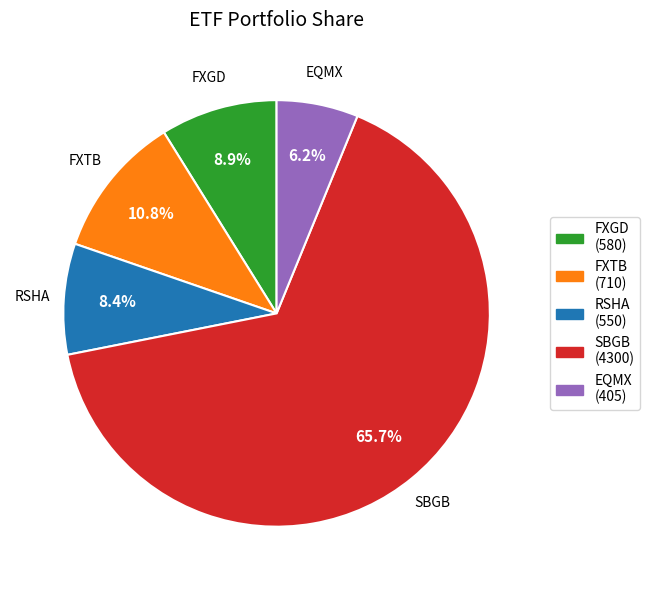

To the nearest percent, what percentage of the pie is FXTB?

11%